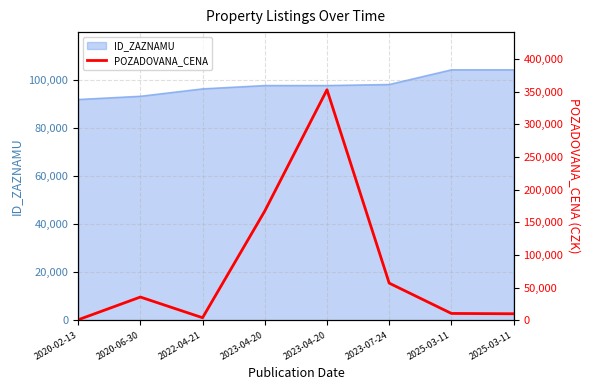

Reading left to right, transcribe all the data shown in this chart.

900	35700	4050	167370	353000	57000	10590	10100